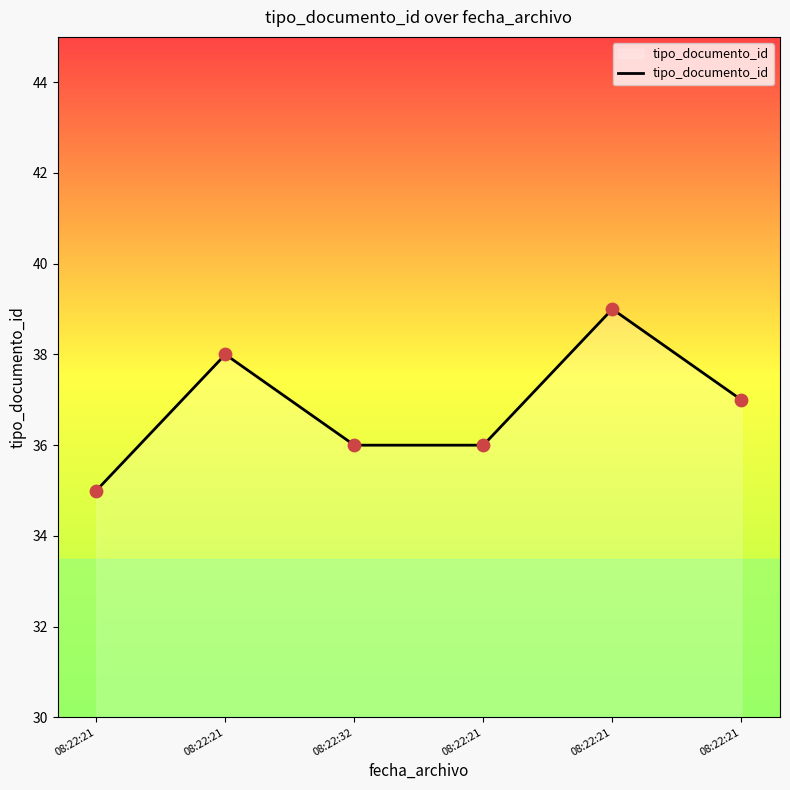

How many lines are shown in the chart?

1